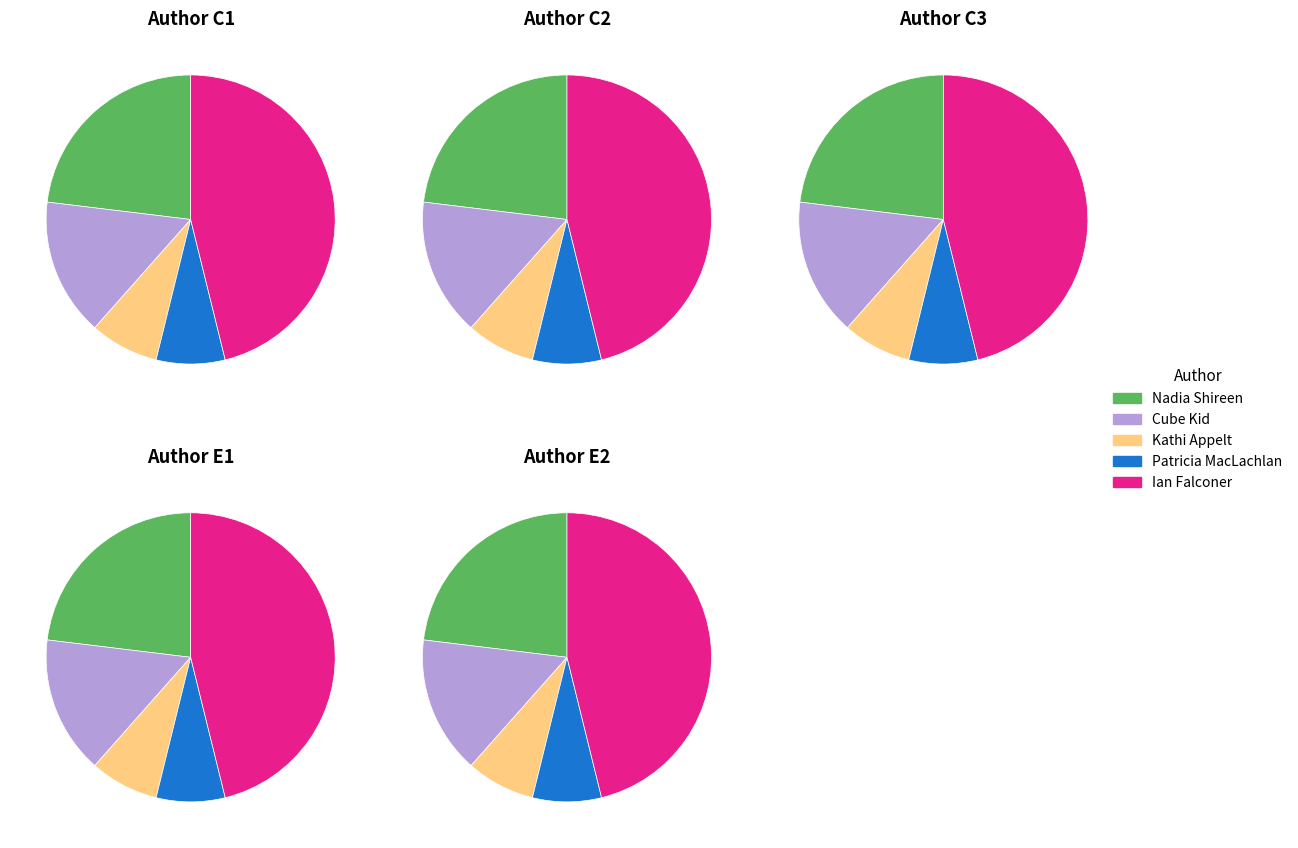

To the nearest percent, what is the difference between the Patricia MacLachlan and Ian Falconer slice percentages?

38%